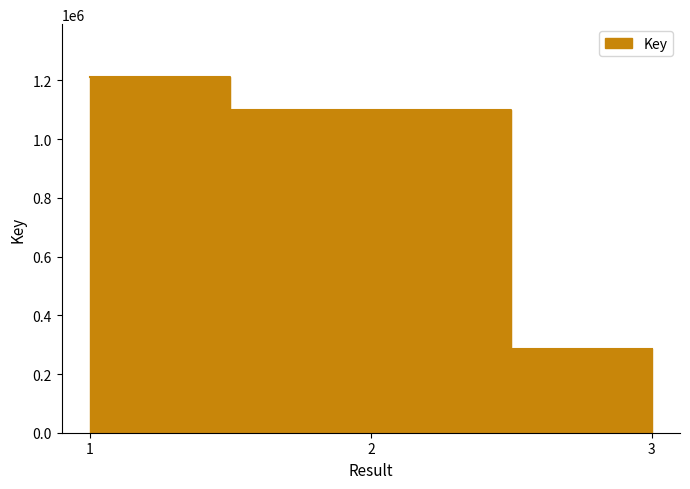

Rank the categories by value from lowest to highest.

3, 2, 1